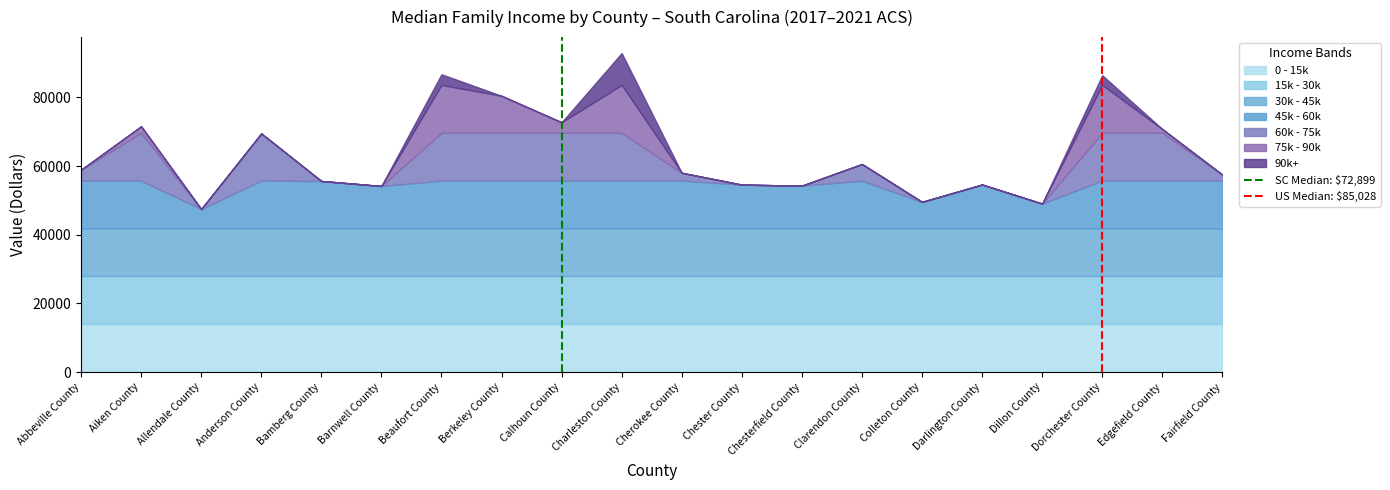

What is the label of the 1st point from the left?

Abbeville County